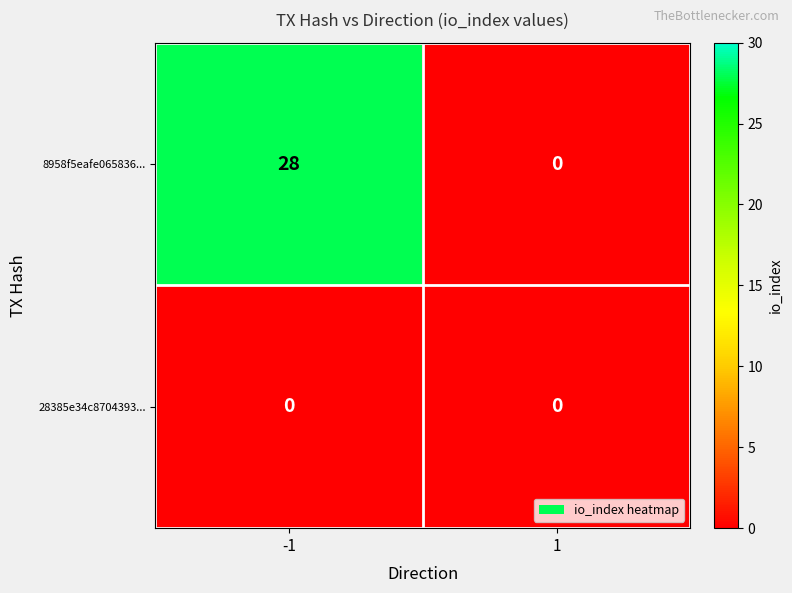

At which category is the sum across all series the highest?

-1